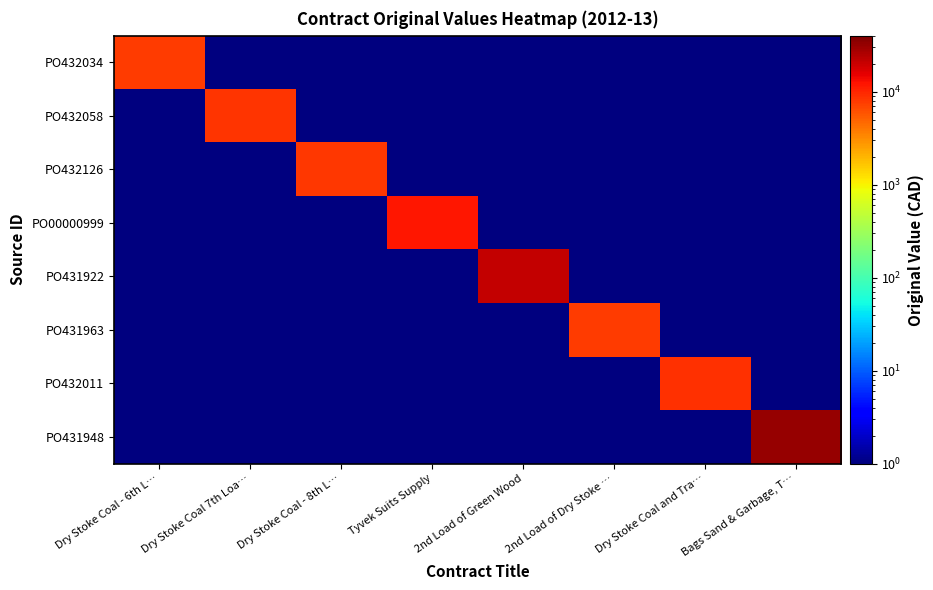

At which category does the chart reach its minimum across all series?

Dry Stoke Coal 7th Loa…